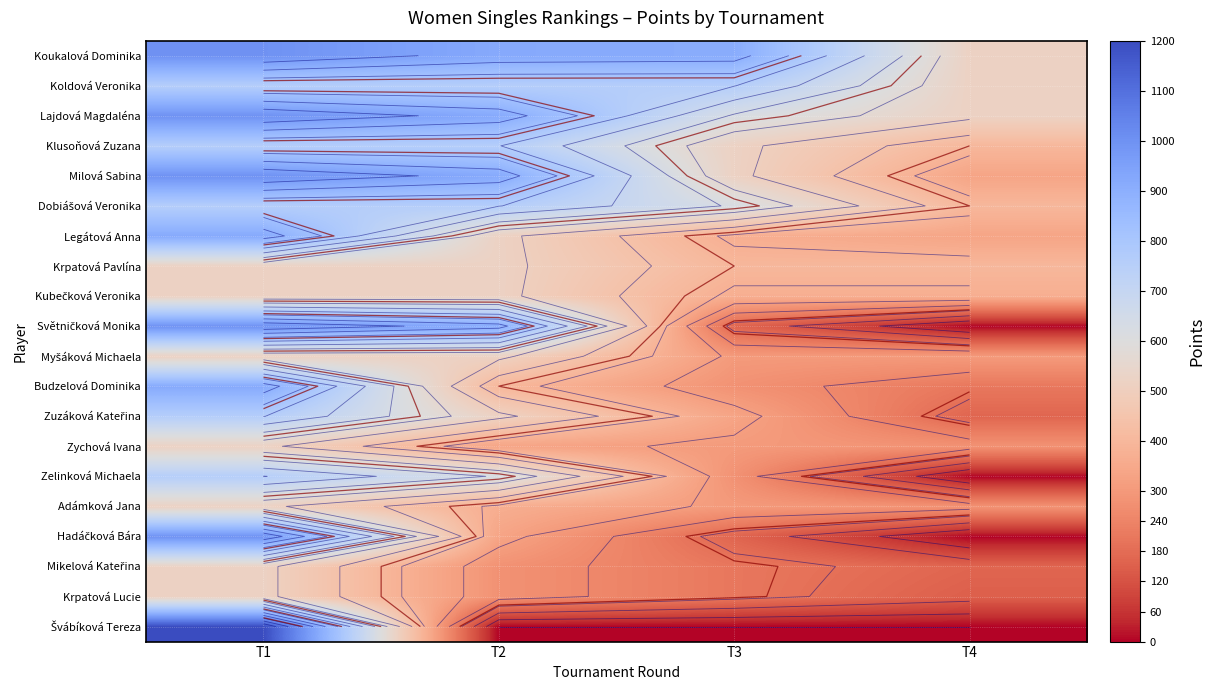

Where does the Adámková Jana series first go above 368?

T1